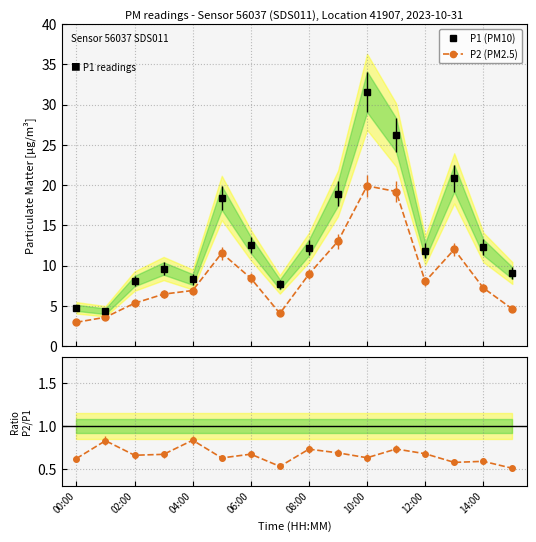

What is the value of the P2 (PM2.5) point at the 13th from the left?

8.0